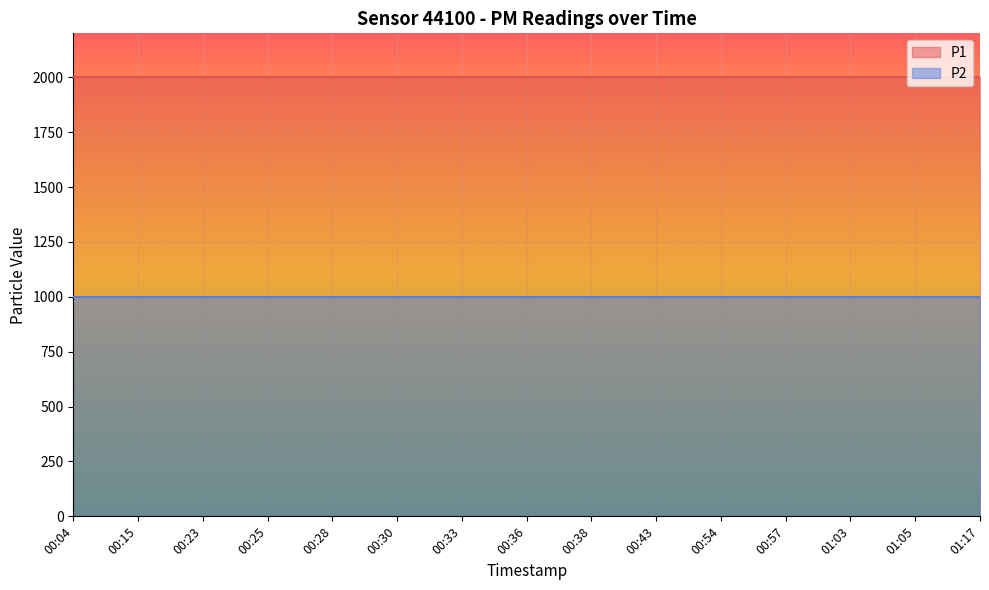

The value of P1 at 01:17 is 1999.9. True or false?

True